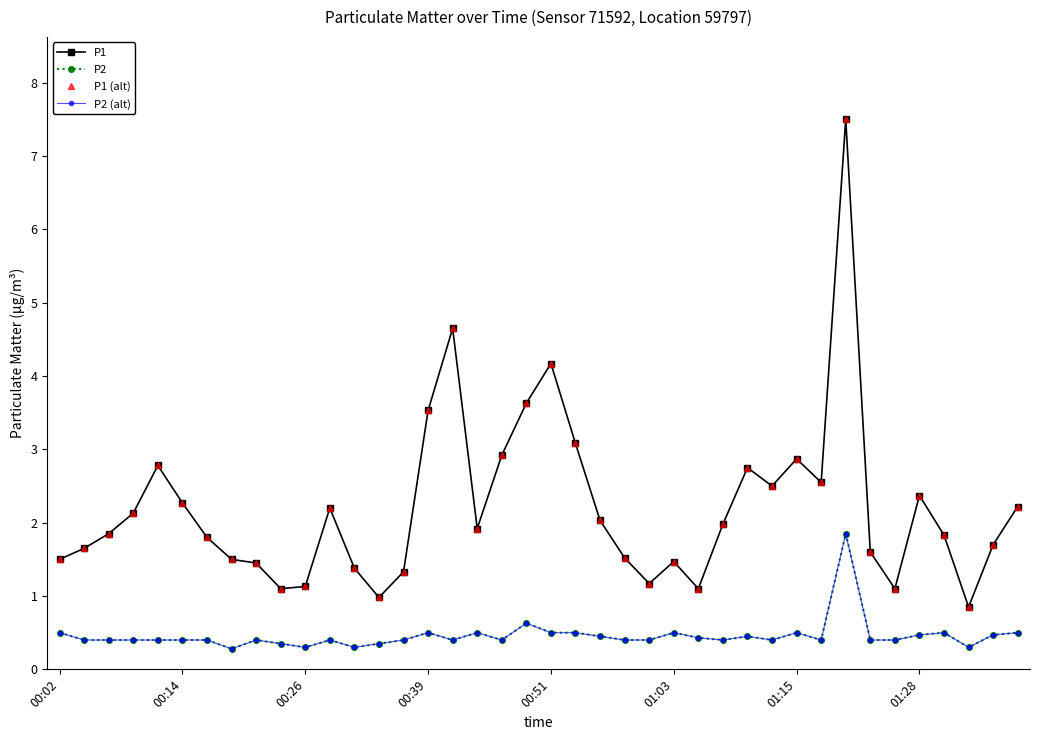

At which label does P1 (alt) first exceed 1?

00:02